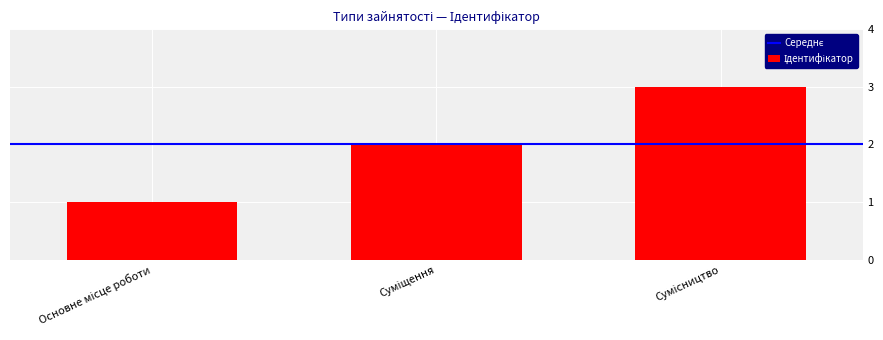

What is the sum of all values?

6